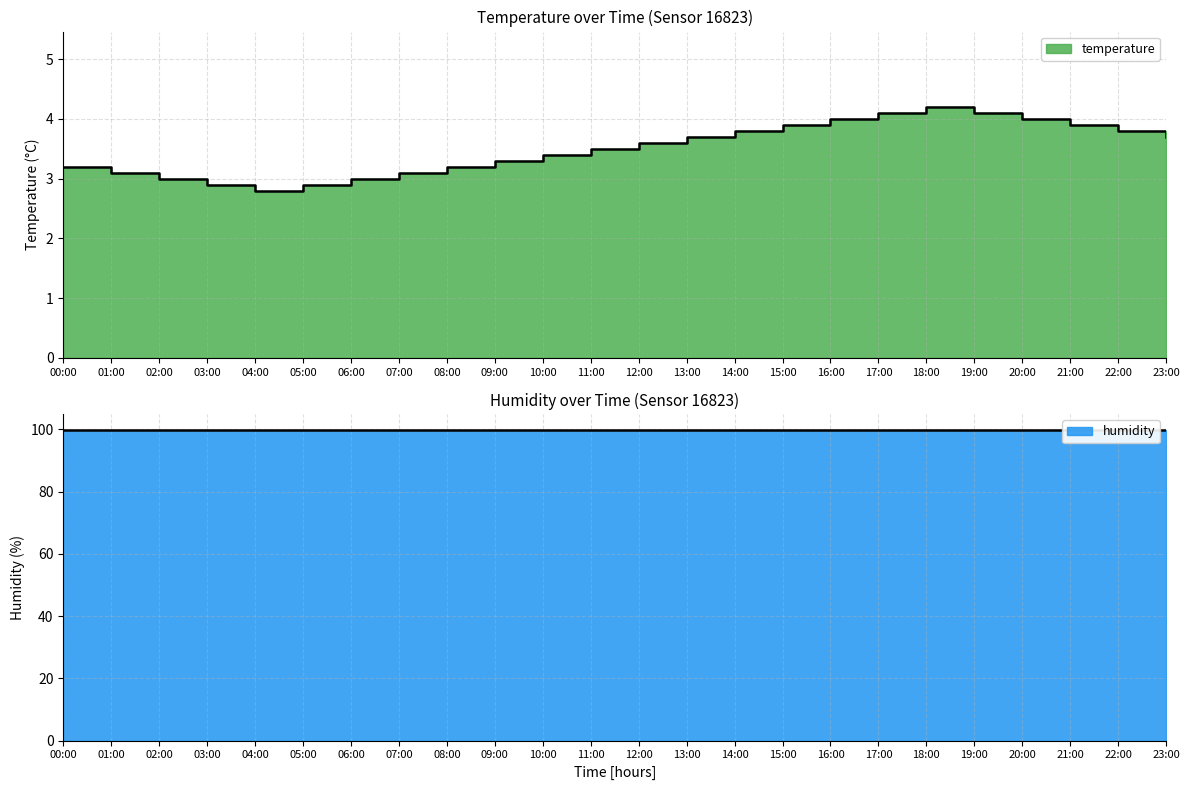

Rank the categories by value from highest to lowest.

18:00, 17:00, 19:00, 16:00, 20:00, 15:00, 21:00, 14:00, 22:00, 13:00, 23:00, 12:00, 11:00, 10:00, 09:00, 00:00, 08:00, 01:00, 07:00, 02:00, 06:00, 03:00, 05:00, 04:00